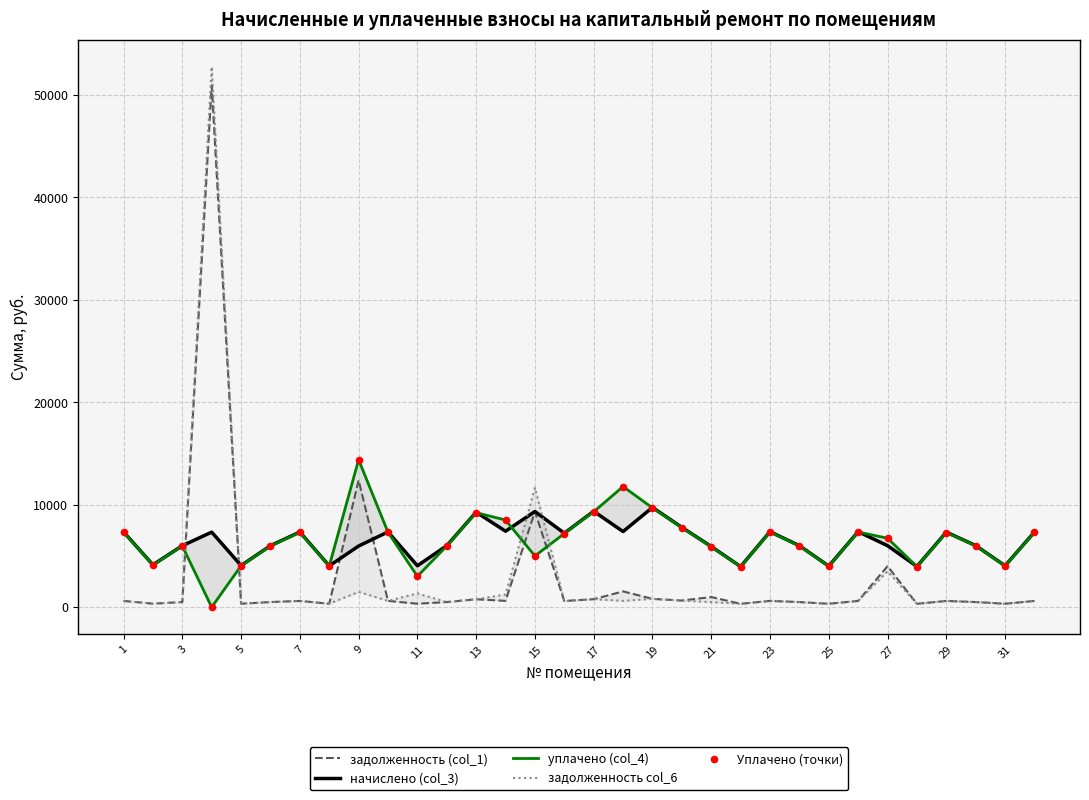

What are all the series names shown in the legend?

задолженность (col_1), начислено (col_3), уплачено (col_4), задолженность col_6, Уплачено (точки)